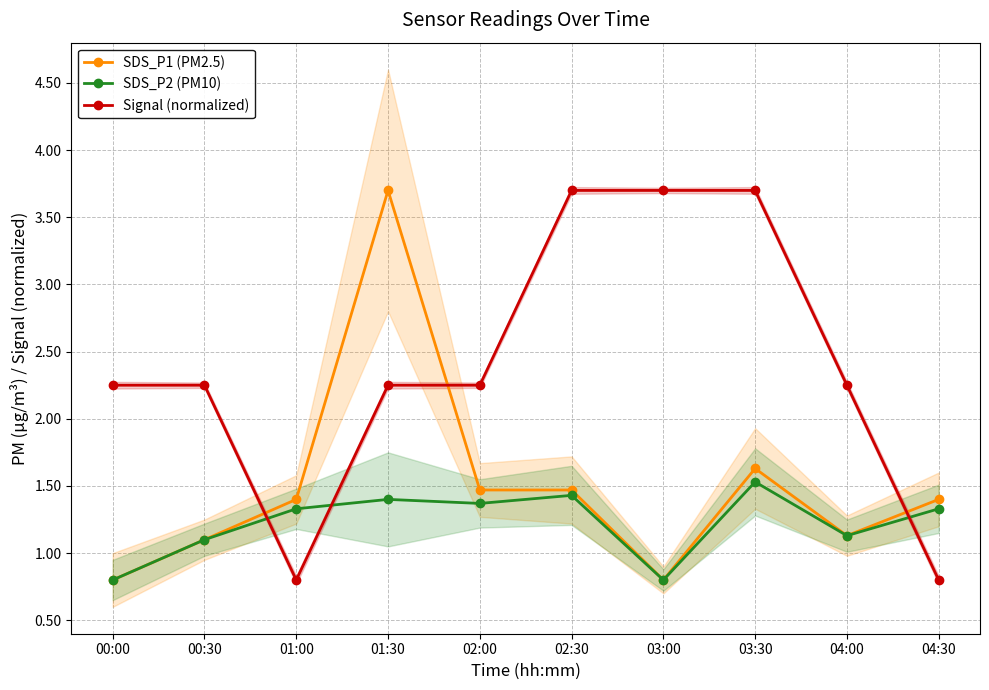

The value of Signal (normalized) at 04:30 is 0.4. True or false?

False